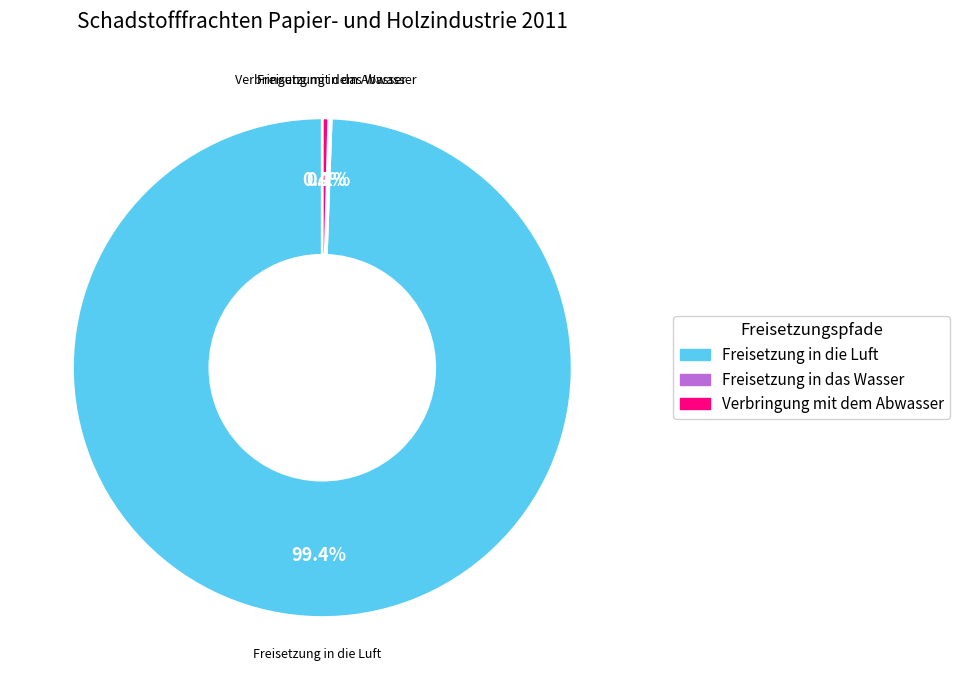

Is there any slice that represents more than half of the pie?

Yes